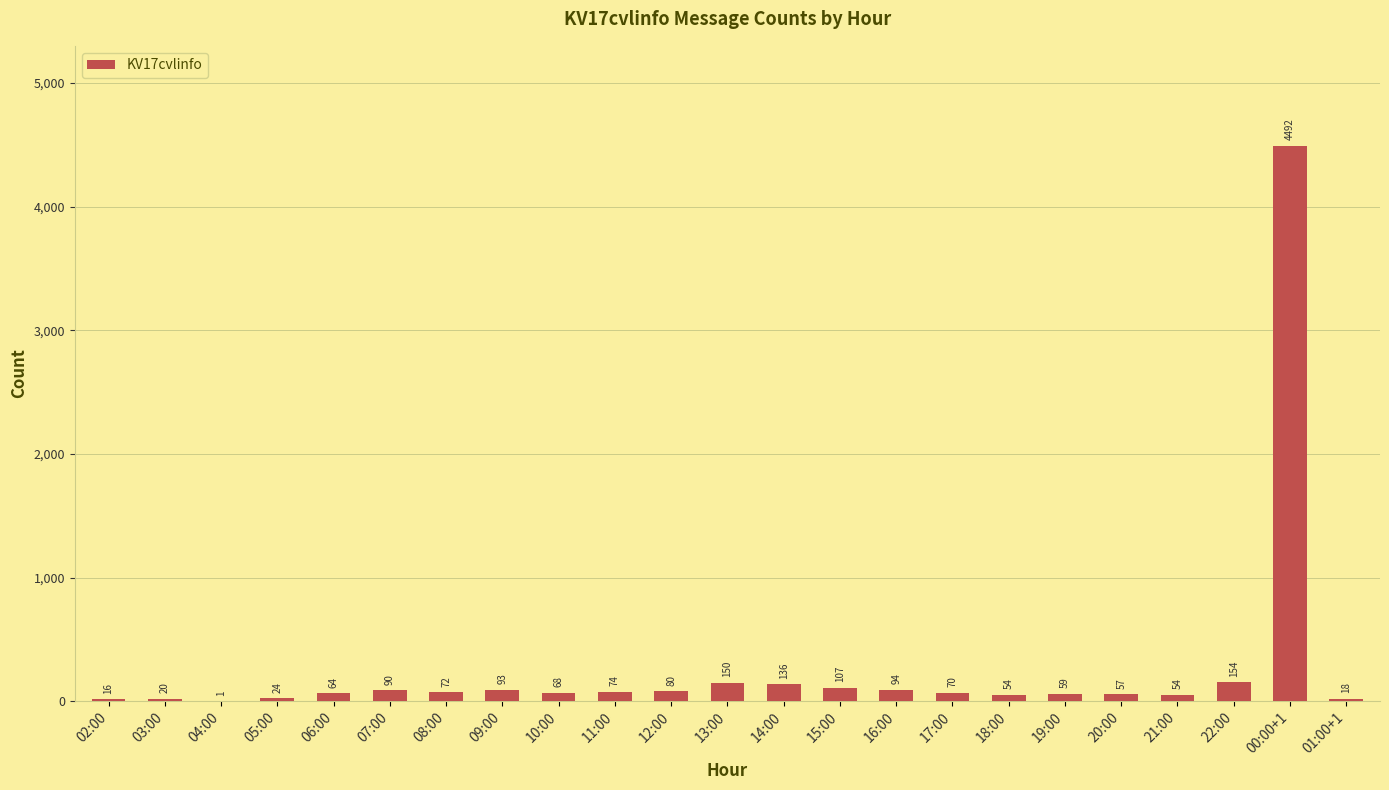

How many data points does each series have?

23